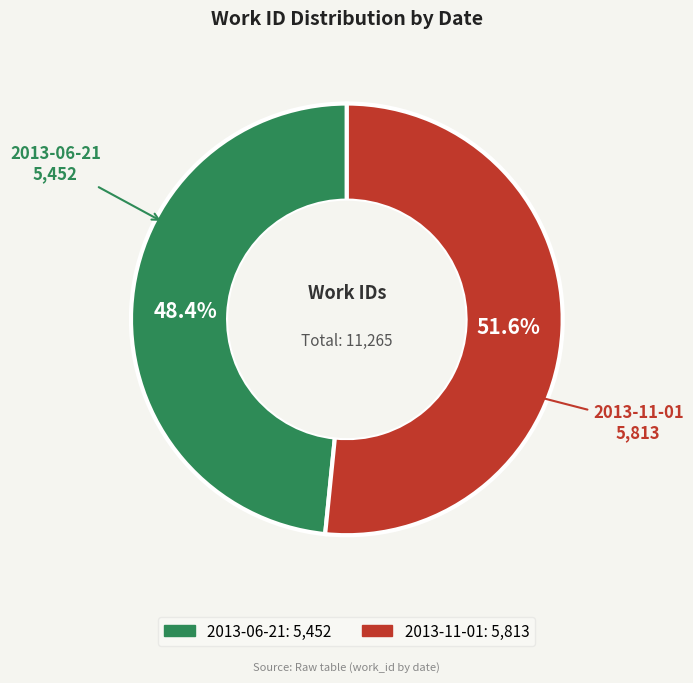

Does any single category account for the majority?

Yes